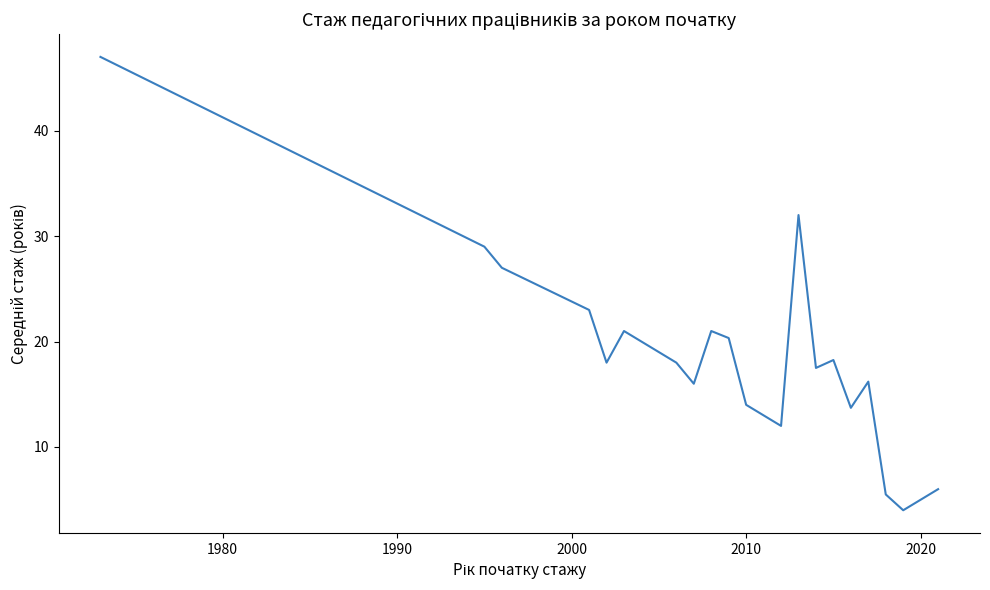

What is the difference between the maximum and minimum values?

43.0